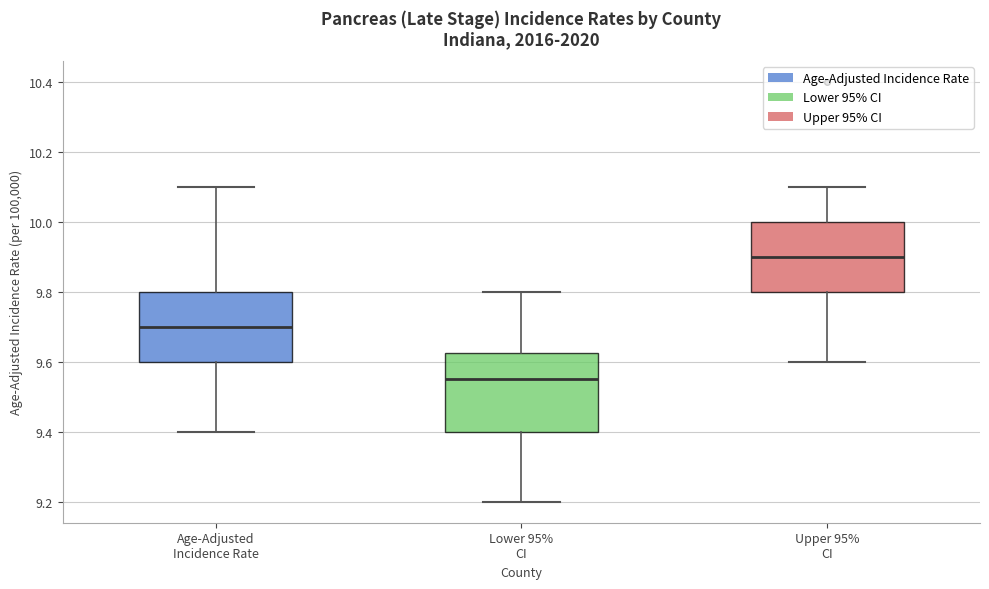

Where is the upper edge of the box for Upper 95% CI on the y-axis? The values are not printed on the chart, so give them approximately, as read against the axis.

10.00